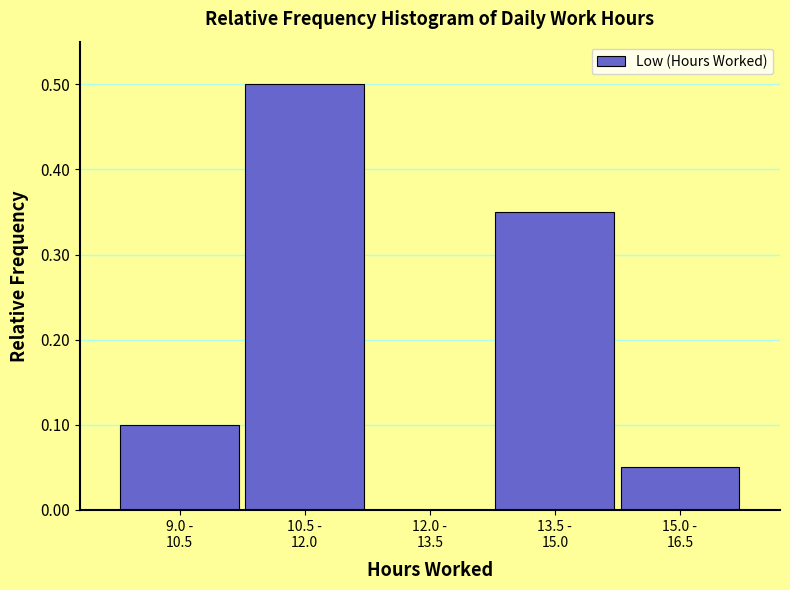

What is the sum of all values?

1.0